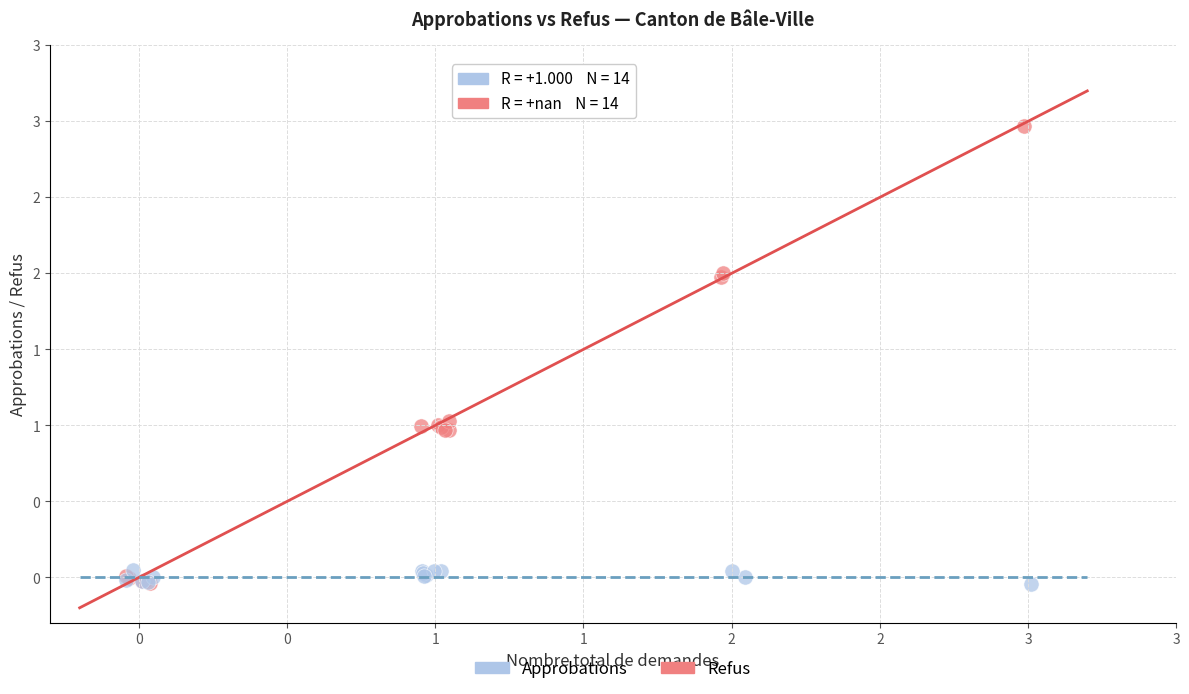

Which series has the largest Y range (max minus min)?

Approbations